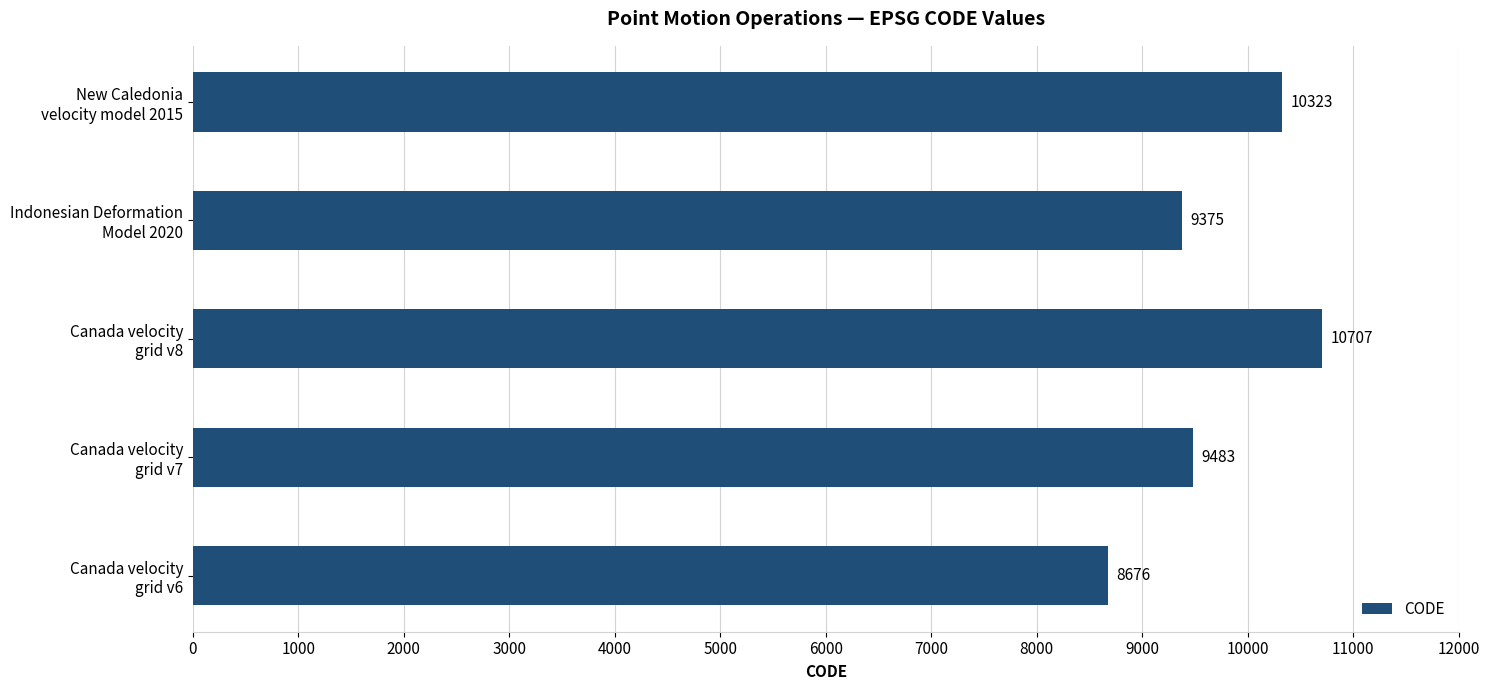

At which label is the value closest to 9691?

Canada velocity
grid v7